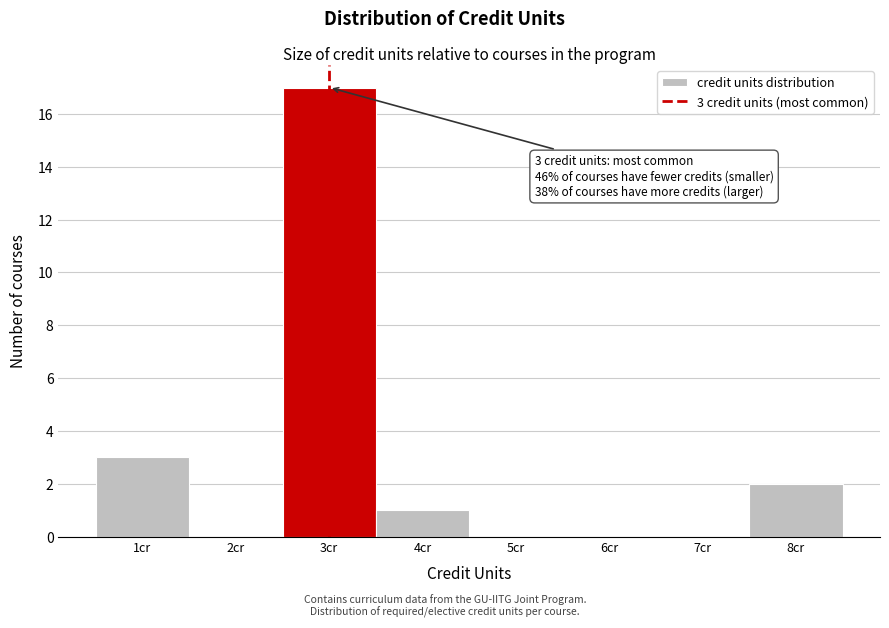

Over which range of the x-axis is the bar tallest?

2.5 to 3.5